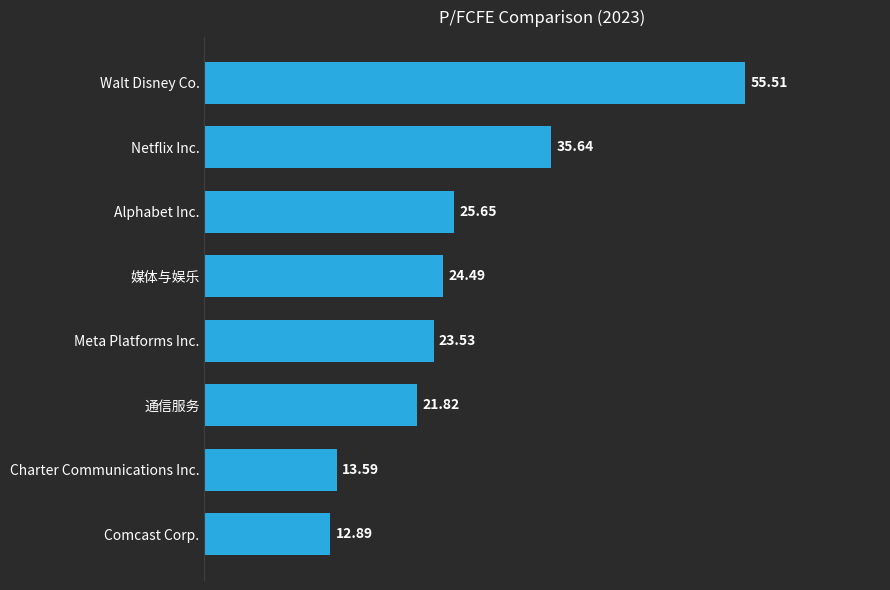

Approximately how many times larger is the value at 通信服务 compared to Netflix Inc.?

0.6